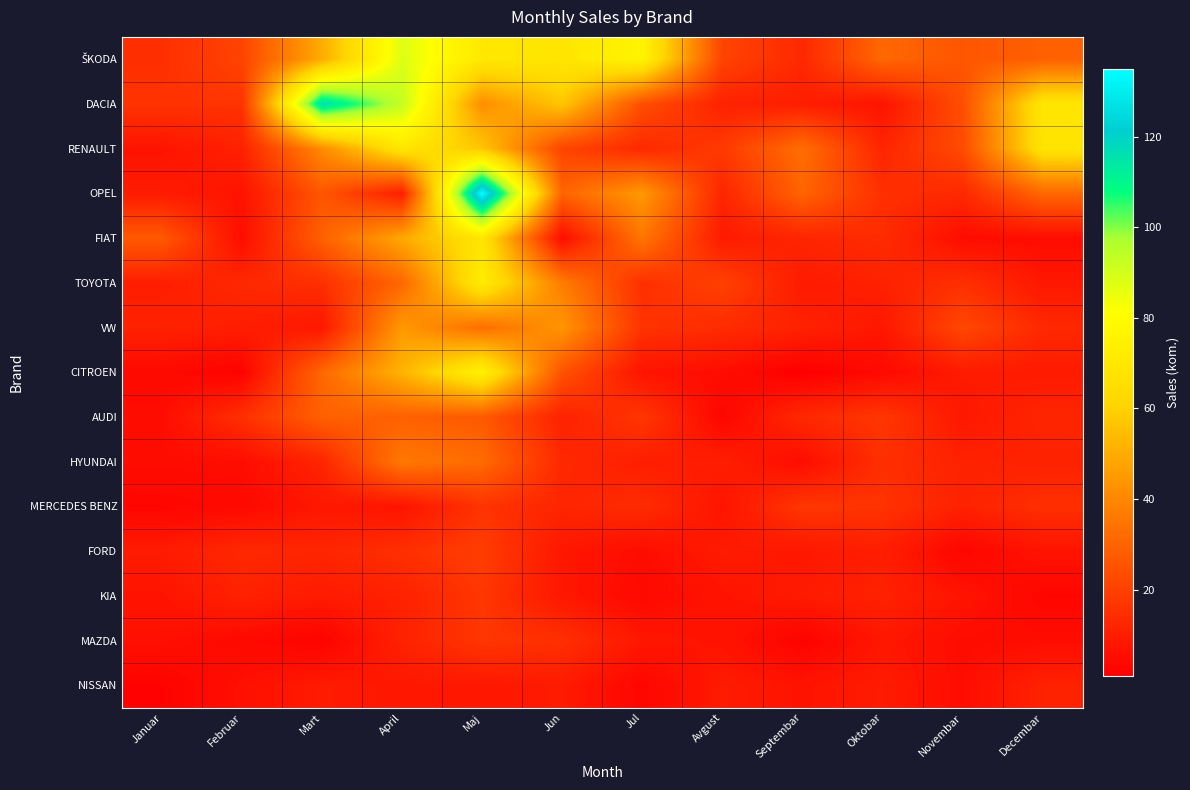

Which category has the lowest value across all series?

Septembar